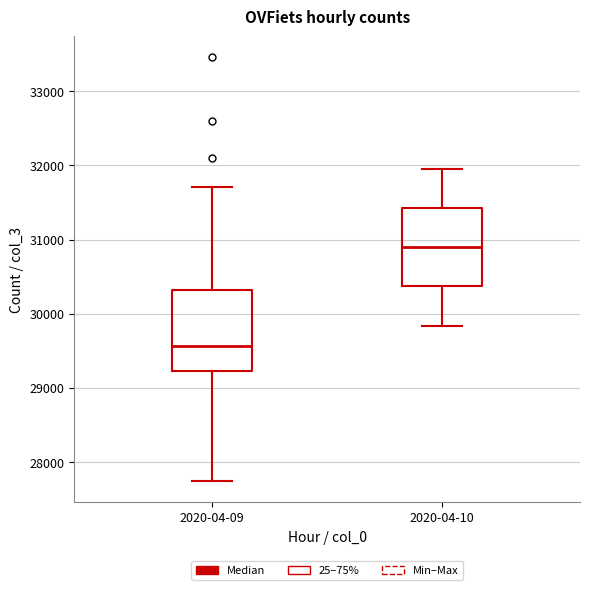

Reading left to right, read every box against the y-axis: the position of its median line, the range the box covers, and the ends of its whiskers. The values are not printed on the chart, so give them approximately, as read against the axis.

2020-04-09: median 29600, box 29200 to 30300, whiskers 27700 to 31700
2020-04-10: median 30900, box 30400 to 31400, whiskers 29800 to 32000